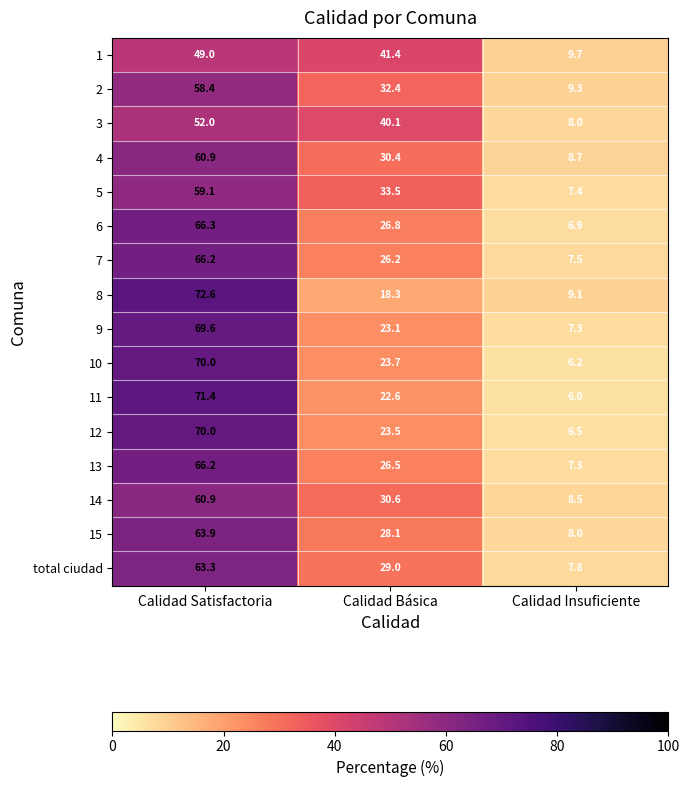

What is the spread (max minus min) of values at Calidad Satisfactoria?

23.6